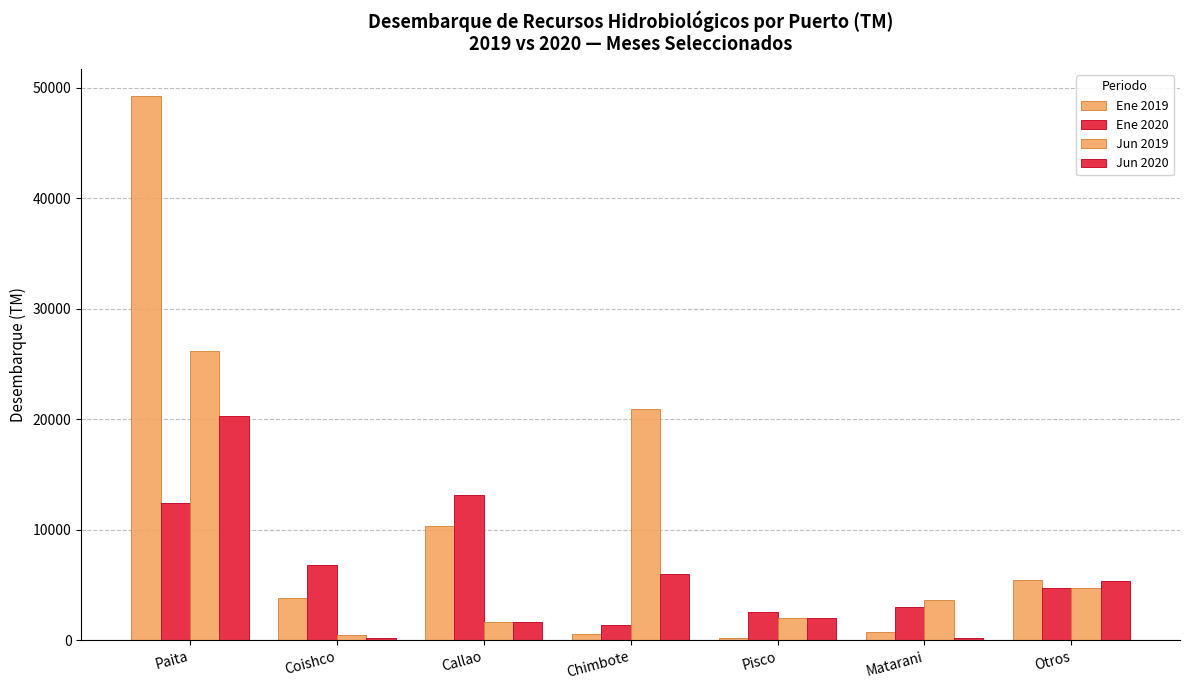

How many bars are there in each group?

4